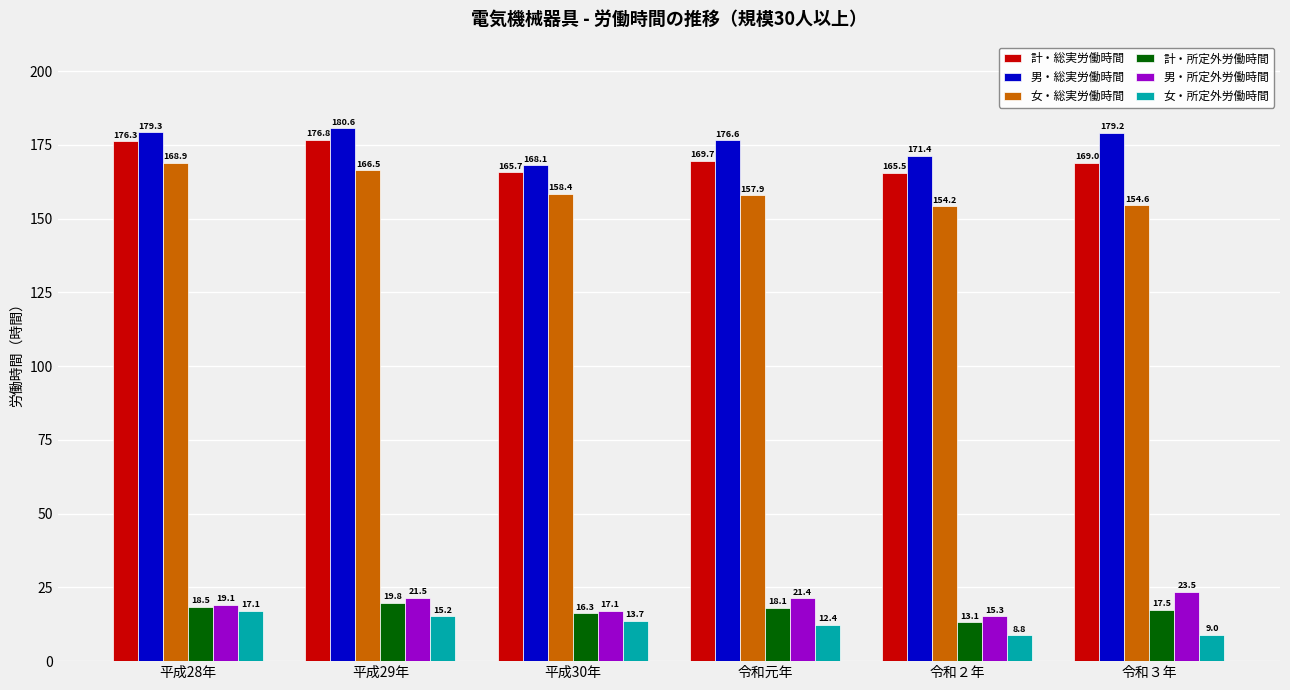

How many distinct data groups are displayed?

6